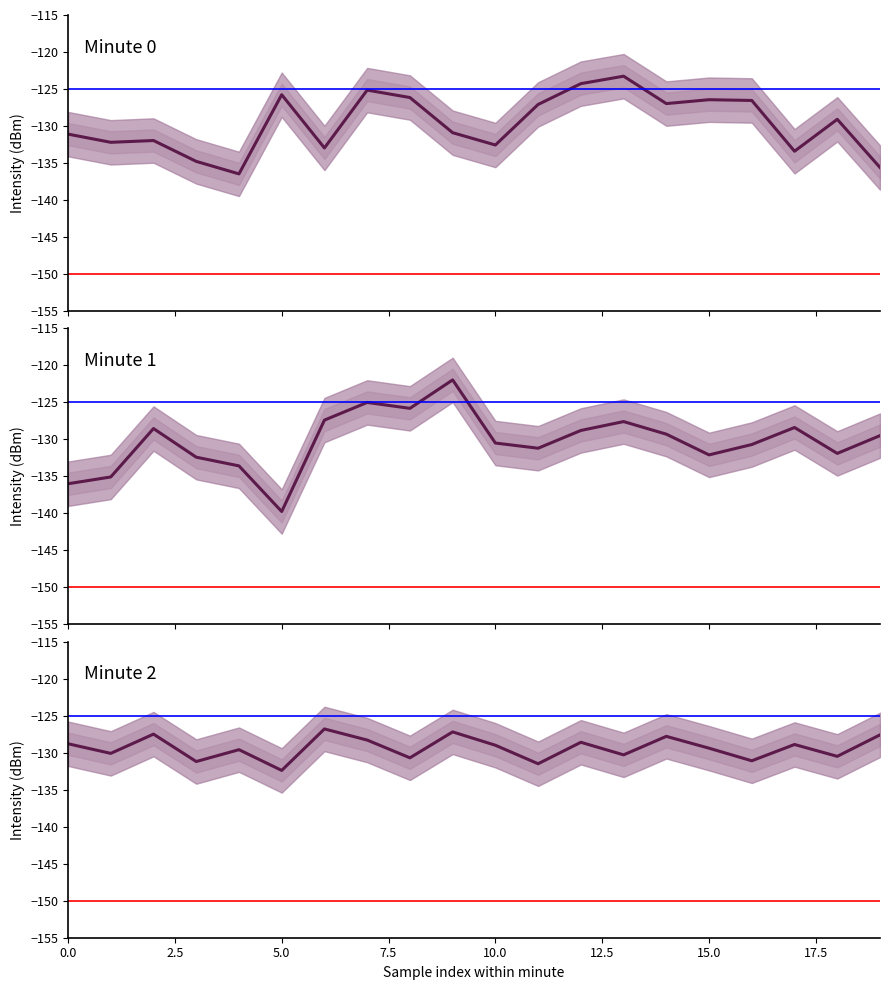

List the series in order of their peak value, highest first.

Minute 1, Minute 0, Minute 2